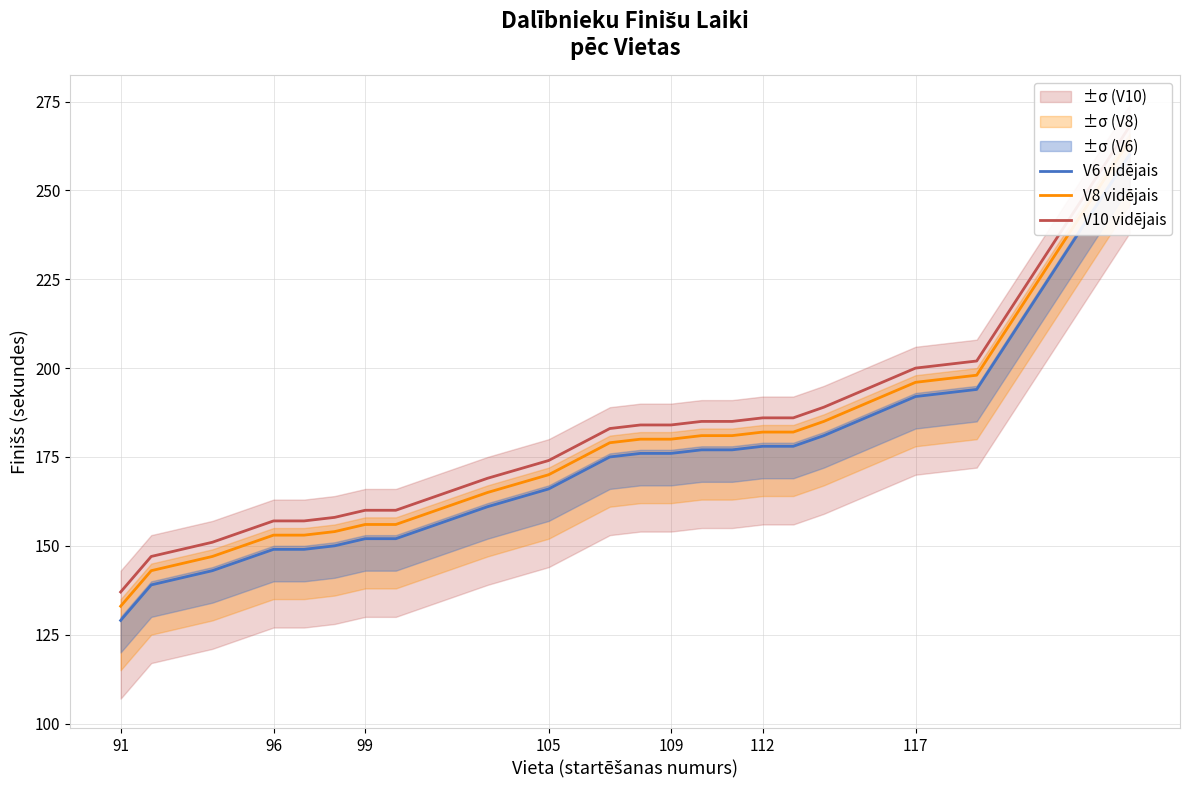

What is the smallest value displayed?

129